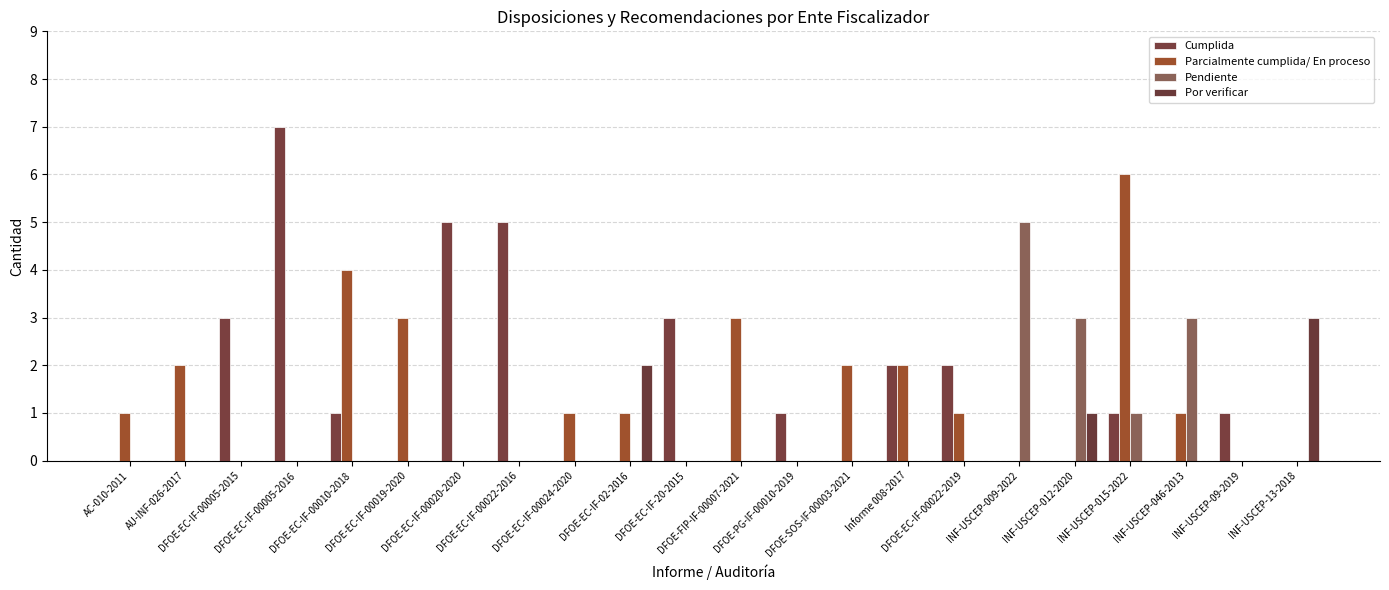

Are the bars grouped side by side (vs. stacked)?

Yes